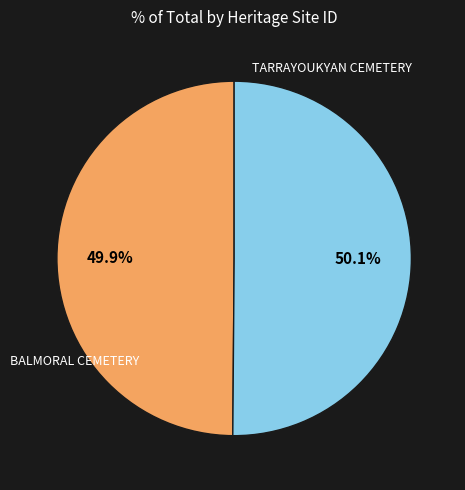

Is there a majority slice in this chart?

Yes